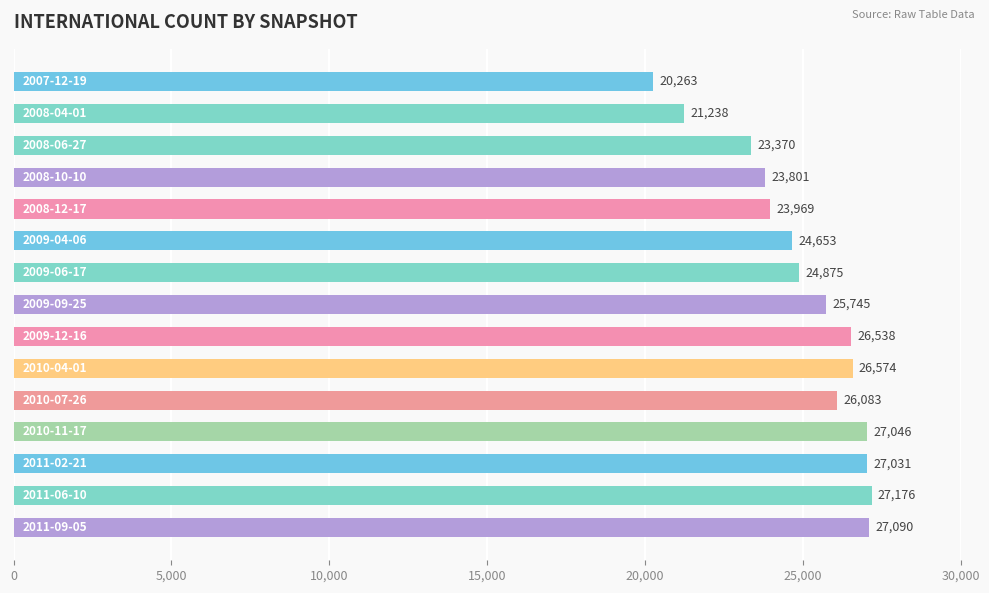

What is the minimum value shown in the chart?

20263